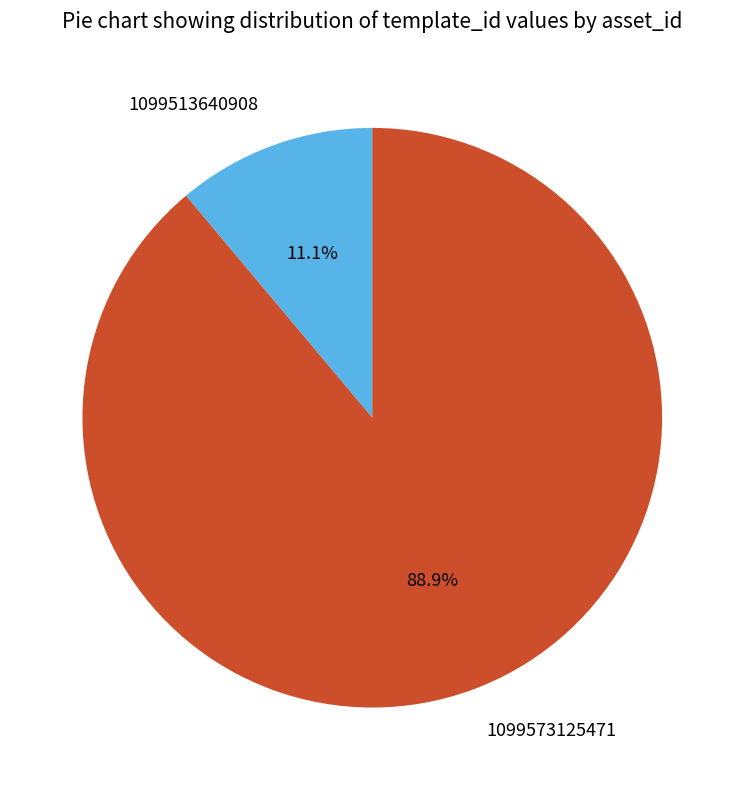

Does 1099513640908 represent more than half of the total?

No